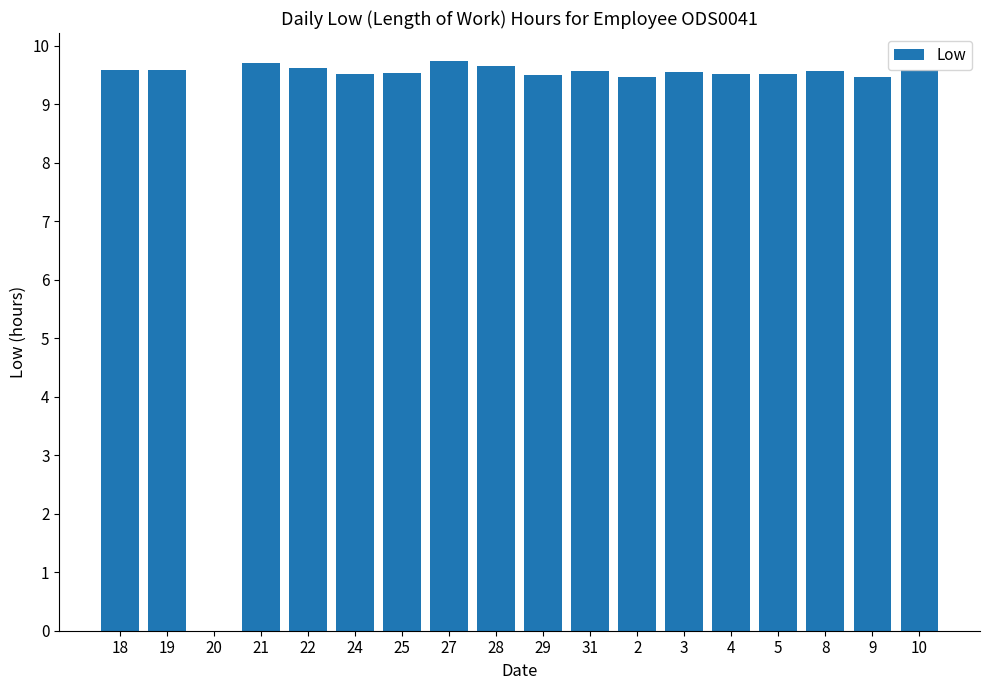

What is the greatest value displayed?

9.7